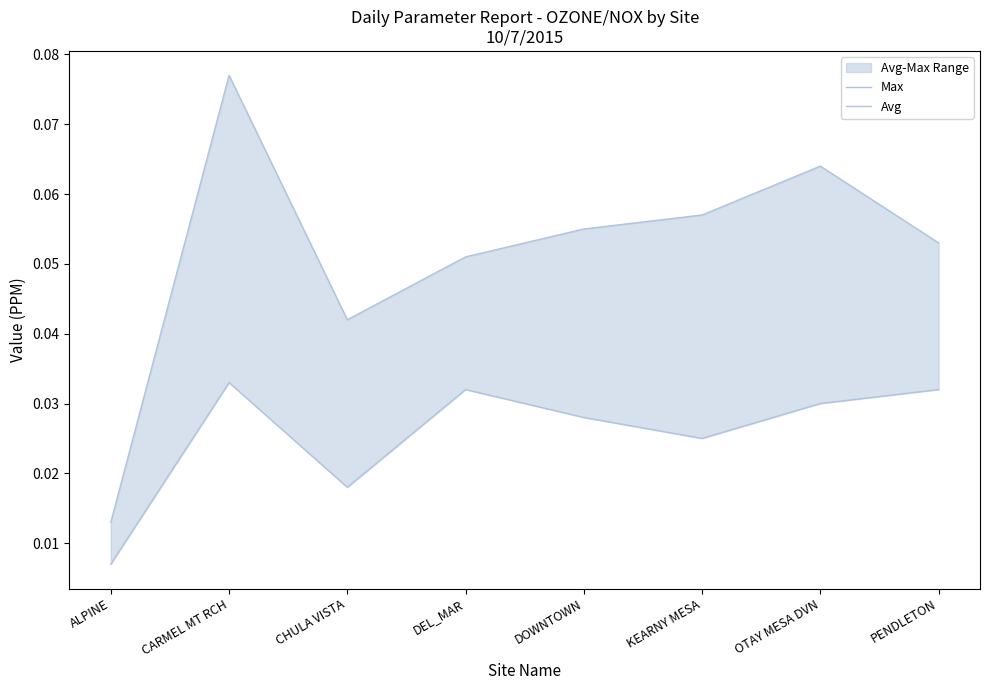

The Avg series shows 0.0 at DEL_MAR. True or false?

True